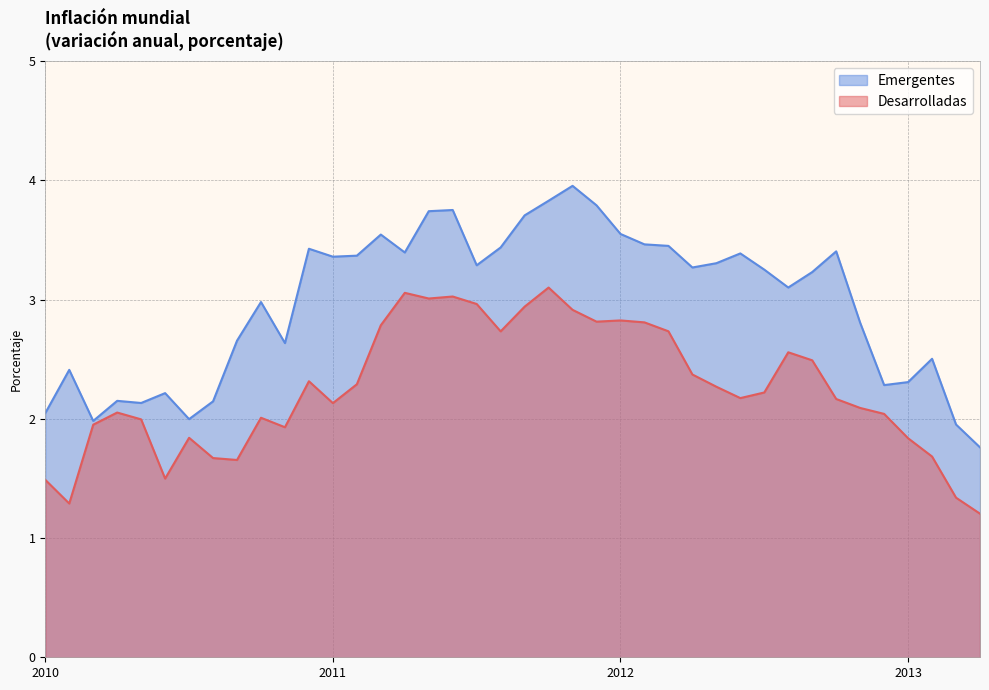

What is the spread (max minus min) of values at 2012-07?

1.0